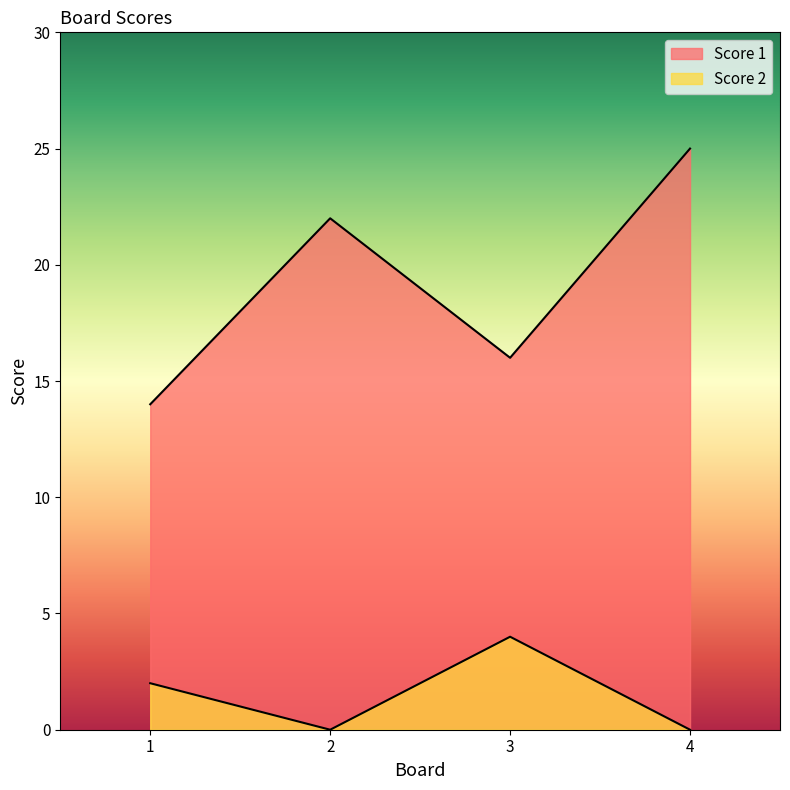

The Score 2 series shows -2 at 2. True or false?

False